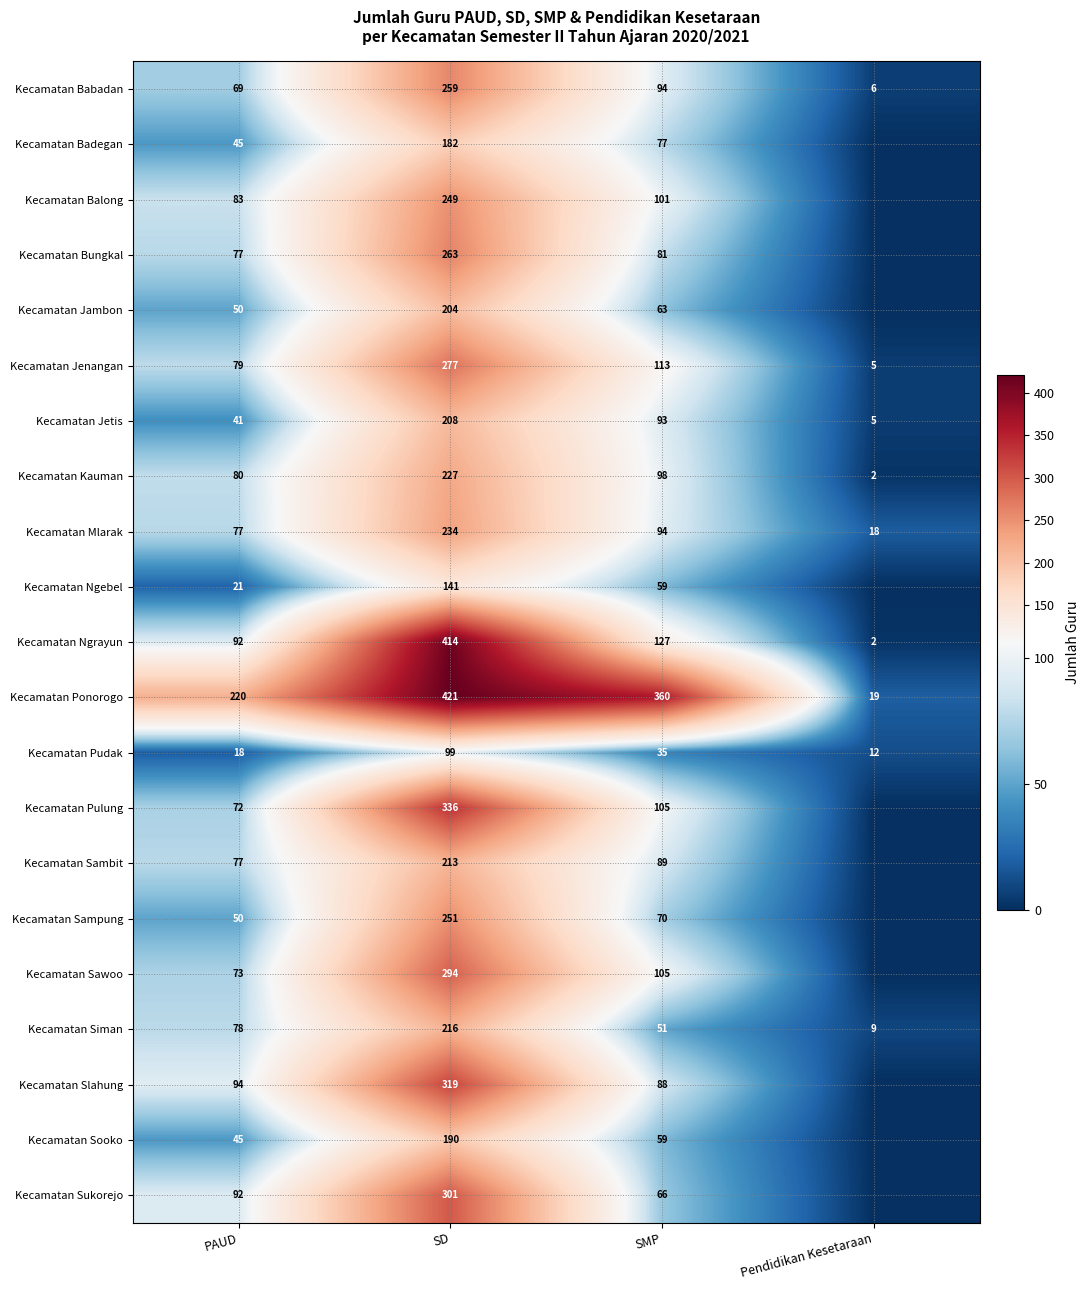

How many Kecamatan Jetis values are between 41 and 208?

3